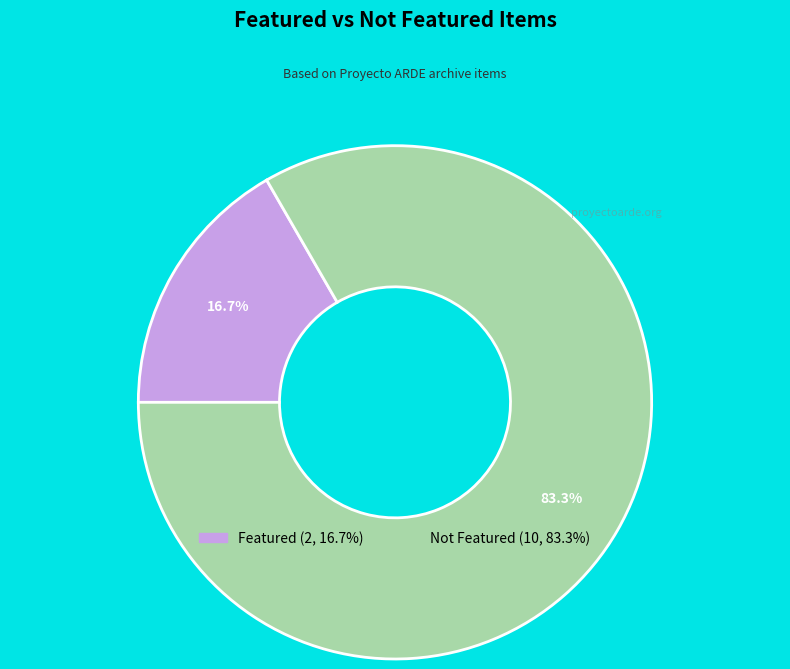

Is there a majority slice in this chart?

Yes